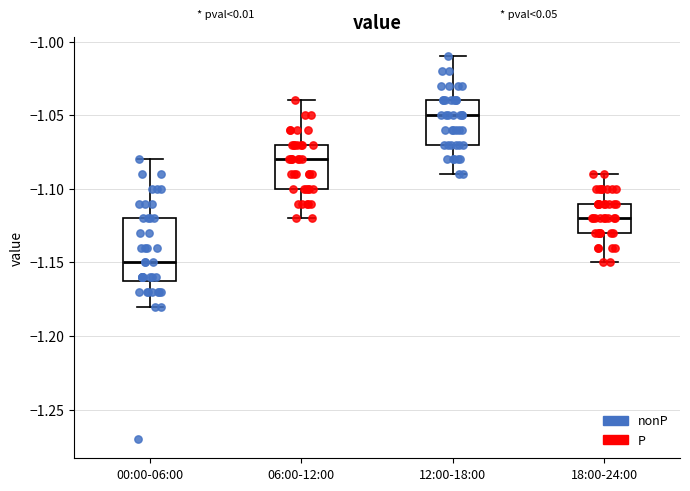

Reading left to right, transcribe this box plot: for each box, give where its median line is, the range the box spans, and where its two whiskers end, as read against the y-axis. The values are not printed on the chart, so give them approximately, as read against the axis.

00:00-06:00: median -1.15, box -1.16 to -1.12, whiskers -1.18 to -1.08
06:00-12:00: median -1.08, box -1.10 to -1.07, whiskers -1.12 to -1.04
12:00-18:00: median -1.05, box -1.07 to -1.04, whiskers -1.09 to -1.01
18:00-24:00: median -1.12, box -1.13 to -1.11, whiskers -1.15 to -1.09